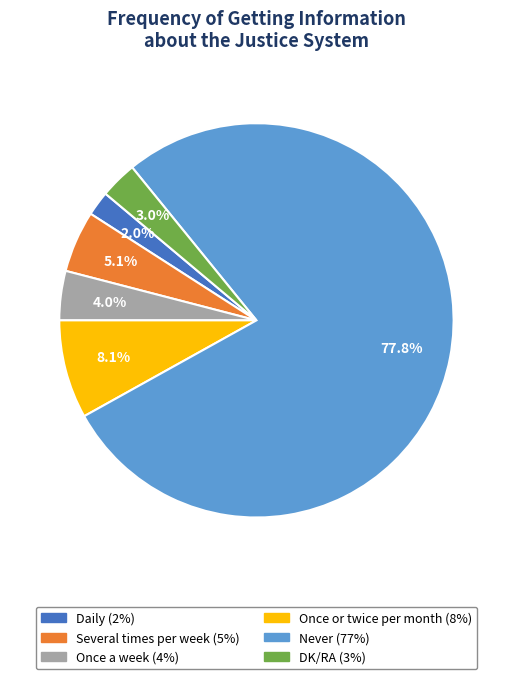

How many segments does this pie chart have?

6